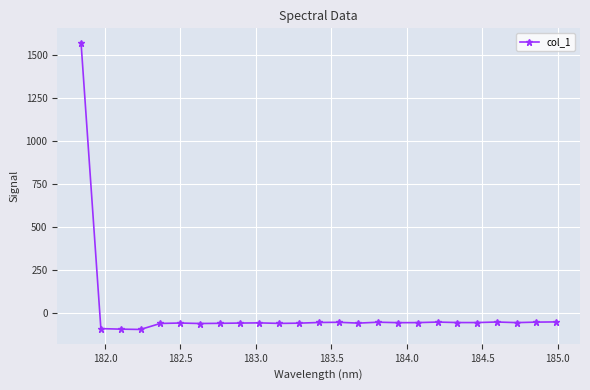

What is the value of the 20th point from the left?

-56.0